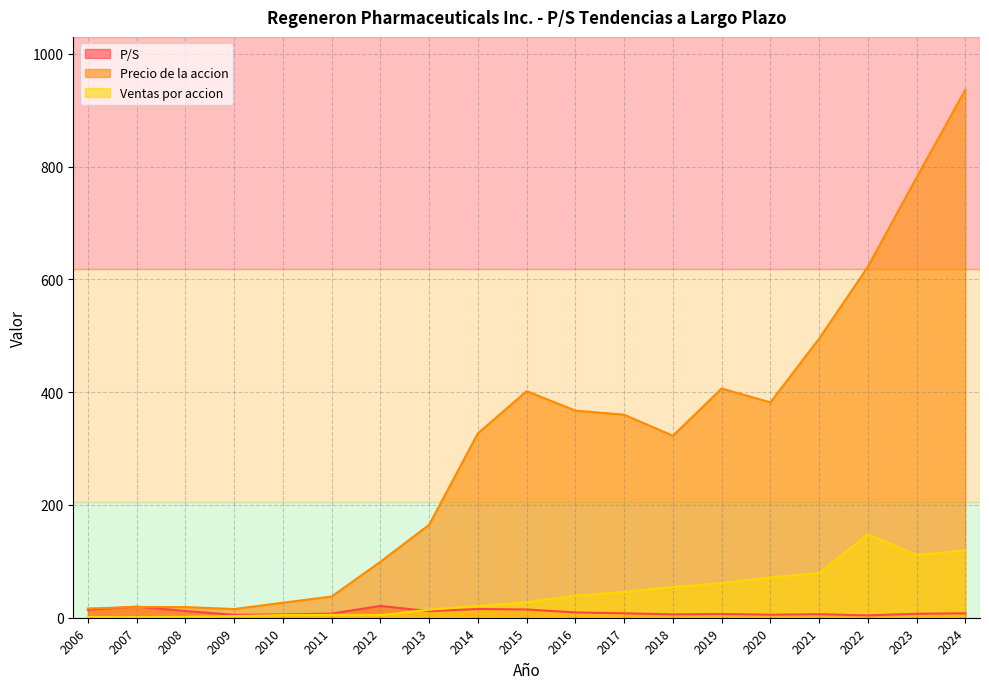

Reading left to right, extract all data points from this chart.

P/S: 2024=7.8	2023=7.0	2022=4.2	2021=6.2	2020=5.3	2019=6.6	2018=5.9	2017=7.9	2016=9.4	2015=14.6	2014=15.5	2013=11.7	2012=20.9	2011=7.4	2010=5.7	2009=5.2	2008=11.9	2007=19.7	2006=14.1
Precio de la accion: 2024=936.3	2023=780.9	2022=622.4	2021=494.9	2020=381.9	2019=406.5	2018=322.6	2017=360.0	2016=367.2	2015=401.7	2014=327.0	2013=164.9	2012=99.3	2011=37.7	2010=26.7	2009=15.4	2008=18.9	2007=19.0	2006=16.4
Ventas por accion: 2024=119.5	2023=111.3	2022=148.1	2021=79.3	2020=71.5	2019=61.4	2018=54.5	2017=45.8	2016=39.2	2015=27.5	2014=21.1	2013=14.2	2012=4.8	2011=5.1	2010=4.6	2009=3.0	2008=1.6	2007=1.0	2006=1.2